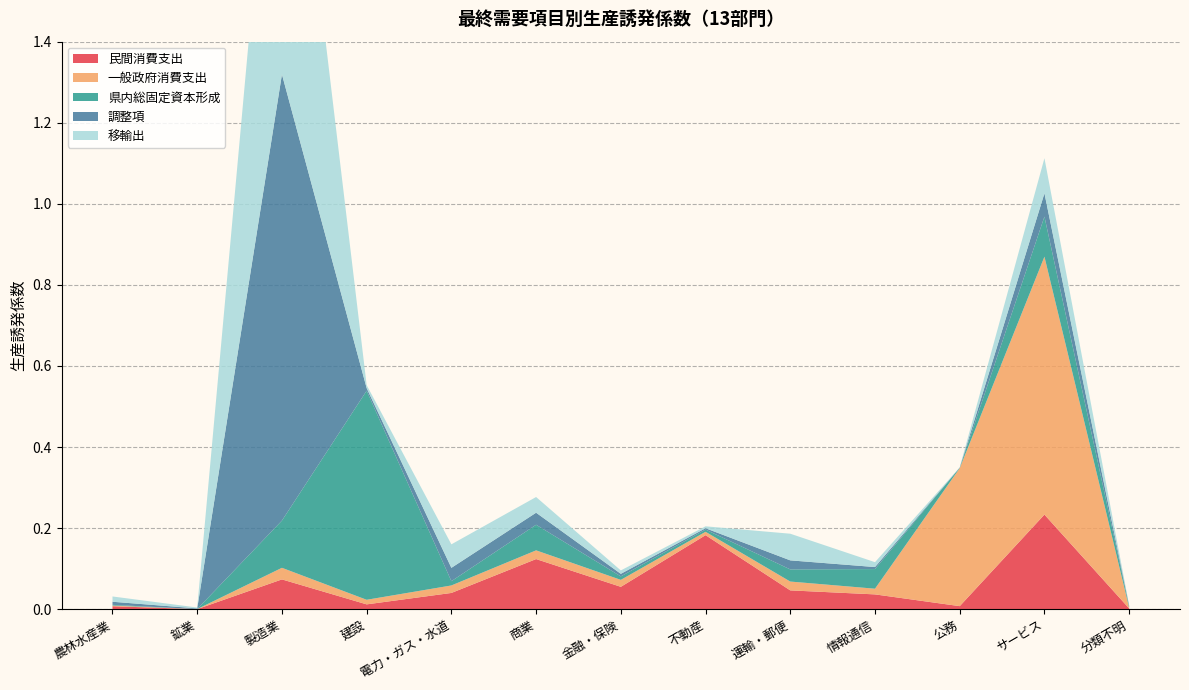

Reading left to right, list all the values displayed in this chart.

民間消費支出: 0.0	0.0	0.1	0.0	0.0	0.1	0.1	0.2	0.0	0.0	0.0	0.2	0.0
一般政府消費支出: 0.0	0.0	0.0	0.0	0.0	0.0	0.0	0.0	0.0	0.0	0.3	0.6	0.0
県内総固定資本形成: 0.0	0.0	0.1	0.5	0.0	0.1	0.0	0.0	0.0	0.0	0.0	0.1	0.0
調整項: 0.0	0.0	1.1	0.0	0.0	0.0	0.0	0.0	0.0	0.0	0.0	0.1	0.0
移輸出: 0.0	0.0	1.0	0.0	0.1	0.0	0.0	0.0	0.1	0.0	0.0	0.1	0.0